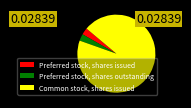

What is the largest slice in the pie chart?

Common stock, shares issued